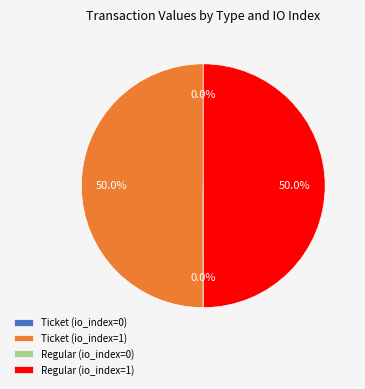

To the nearest percent, what is the difference between the largest and smallest slice percentages?

50%